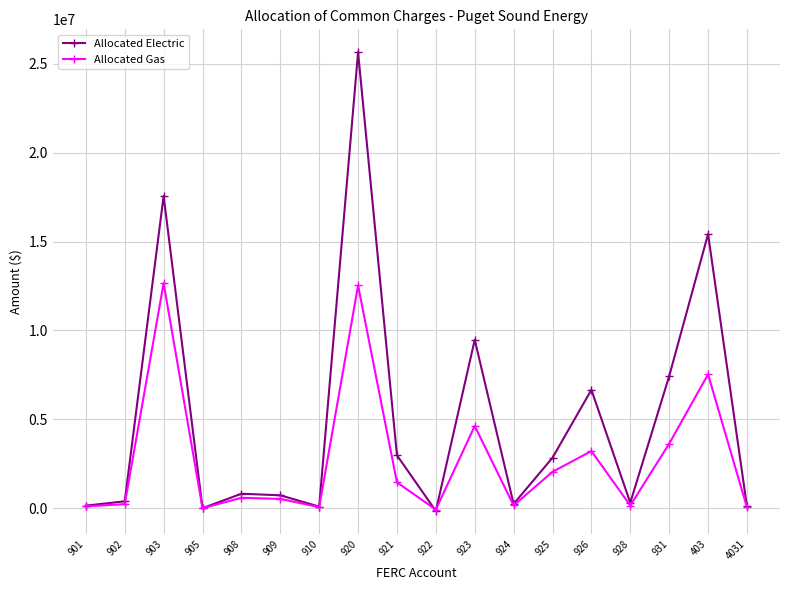

What is the smallest value displayed?

-156178.8